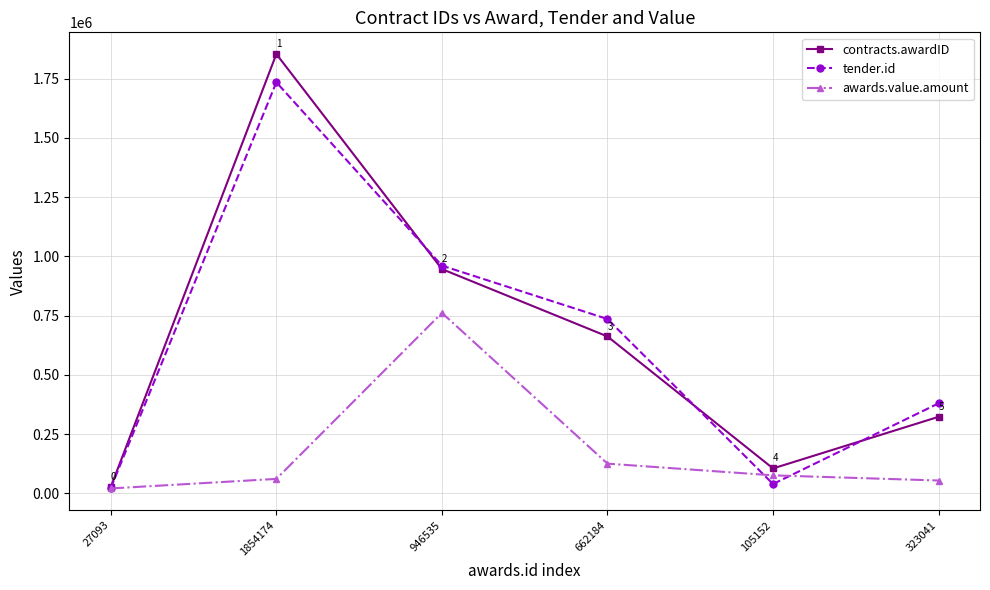

At which category is the sum across all series the highest?

1854174